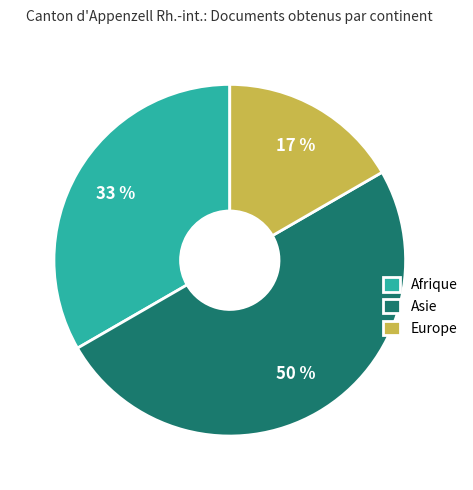

To the nearest percent, what percentage of the pie is Asie?

50%